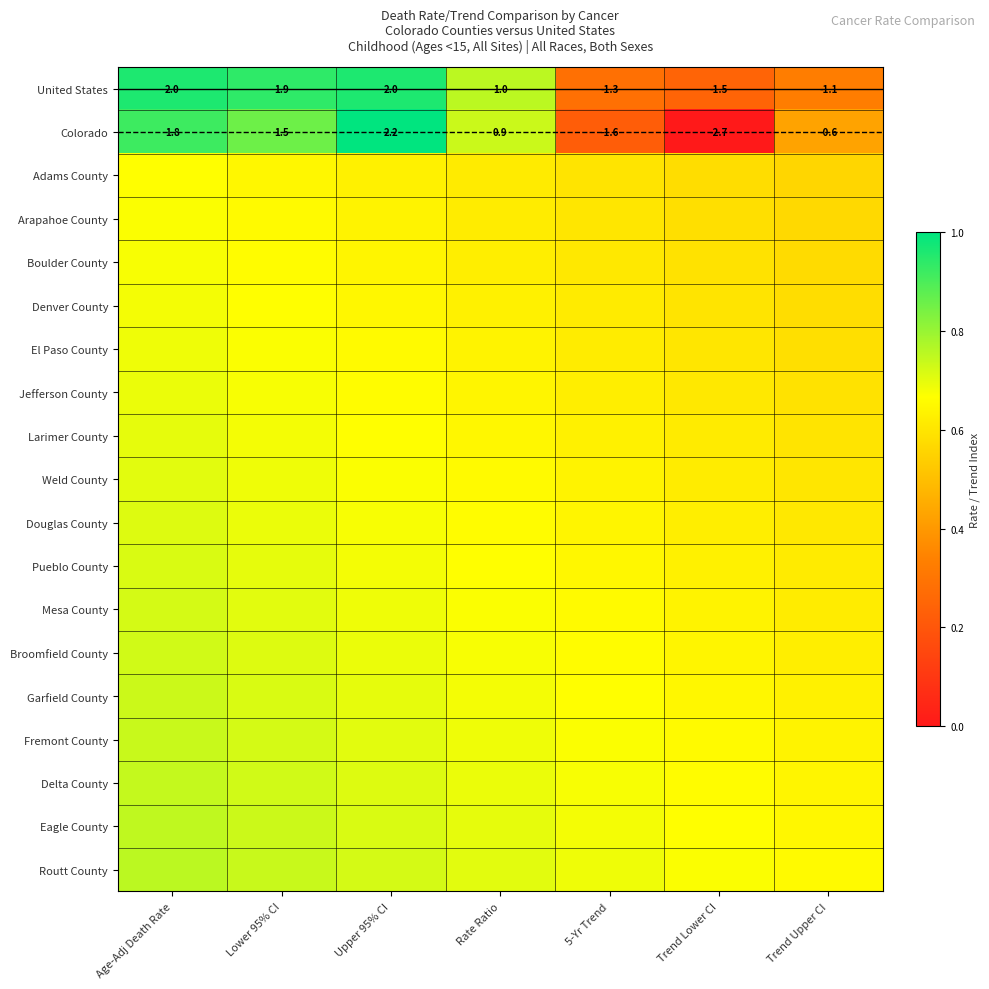

Rank the categories by Adams County value from highest to lowest.

Age-Adj Death Rate, Lower 95% CI, Upper 95% CI, Rate Ratio, 5-Yr Trend, Trend Lower CI, Trend Upper CI